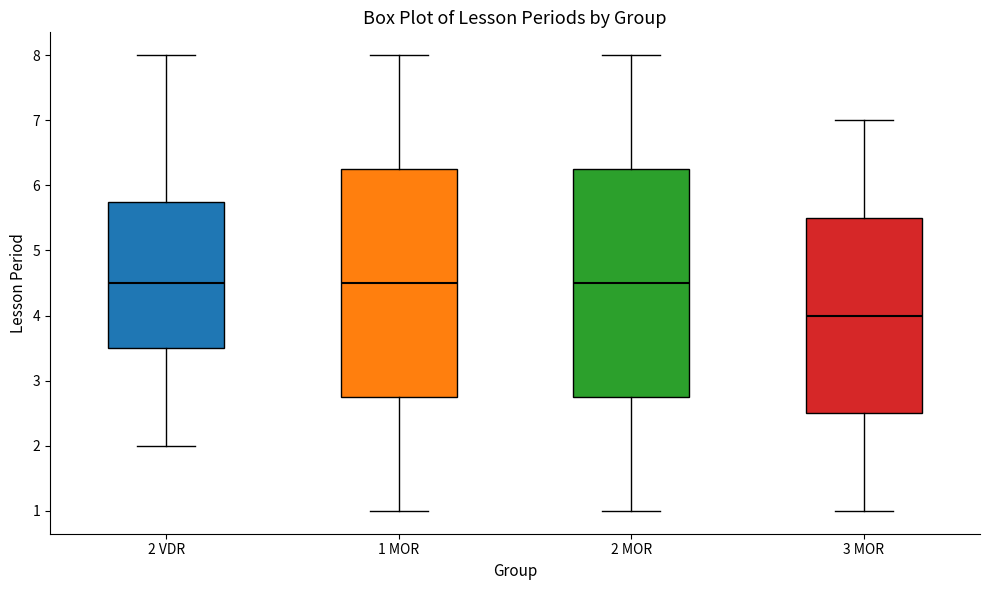

Where is the upper edge of the box for 1 MOR on the y-axis? The values are not printed on the chart, so give them approximately, as read against the axis.

6.3